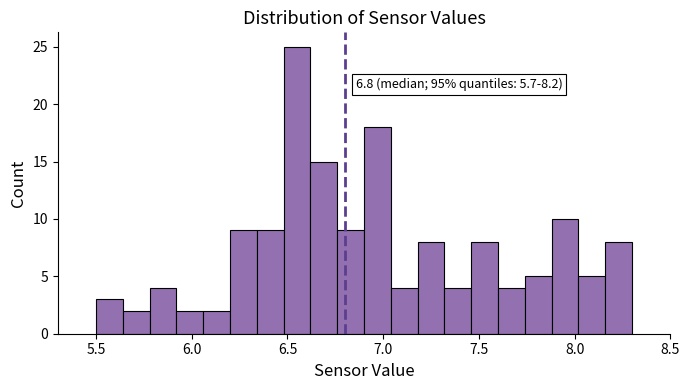

Around what value on the x-axis is the tallest bar? Give the approximate position of its centre, as read against the axis.

6.55